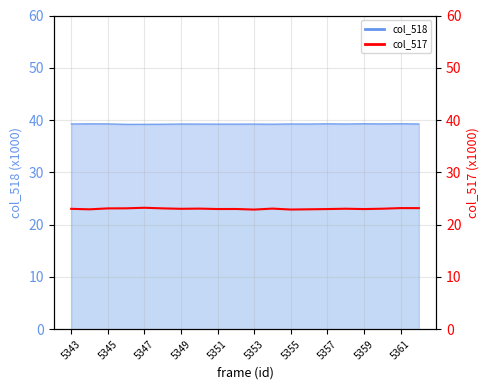

What is the change in value from 5349 to 5351?

+0.1